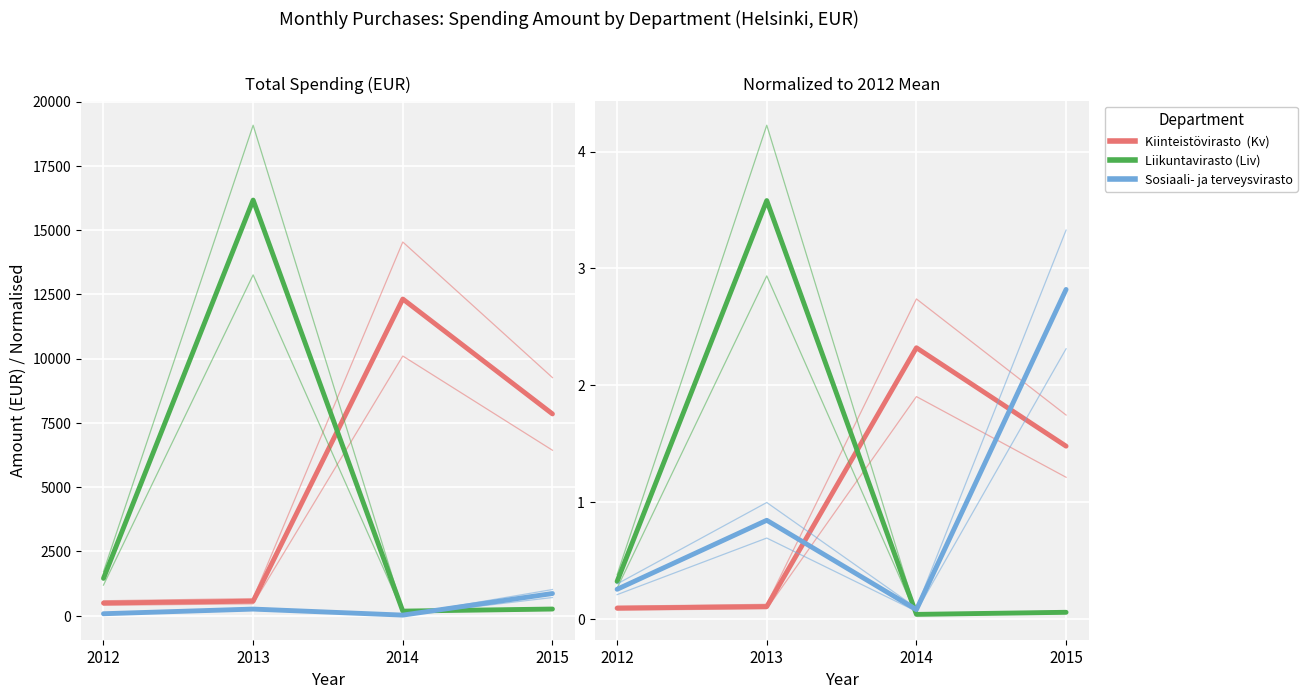

Which series has the largest total across all categories?

Kiinteistövirasto  (Kv)